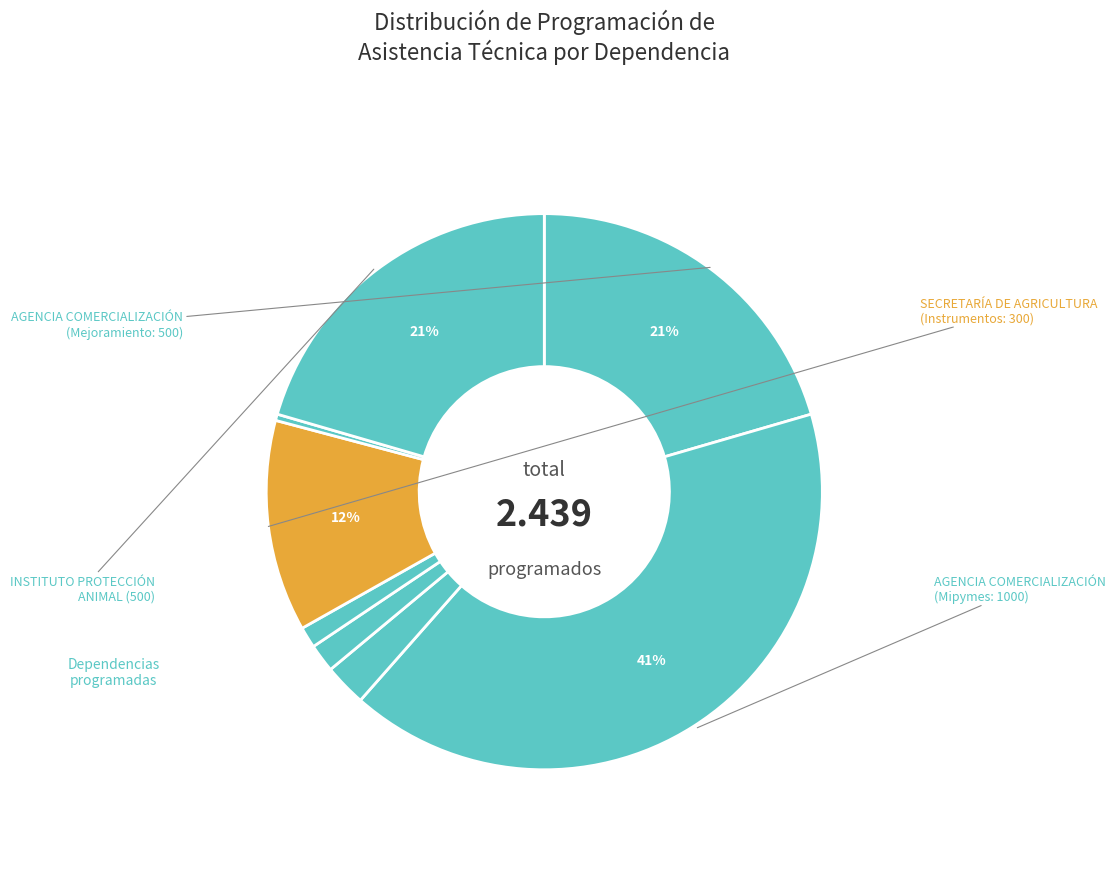

Which slice is the smallest?

SECRETARÍA DE AGRICULTURA
(Atención Víctimas)